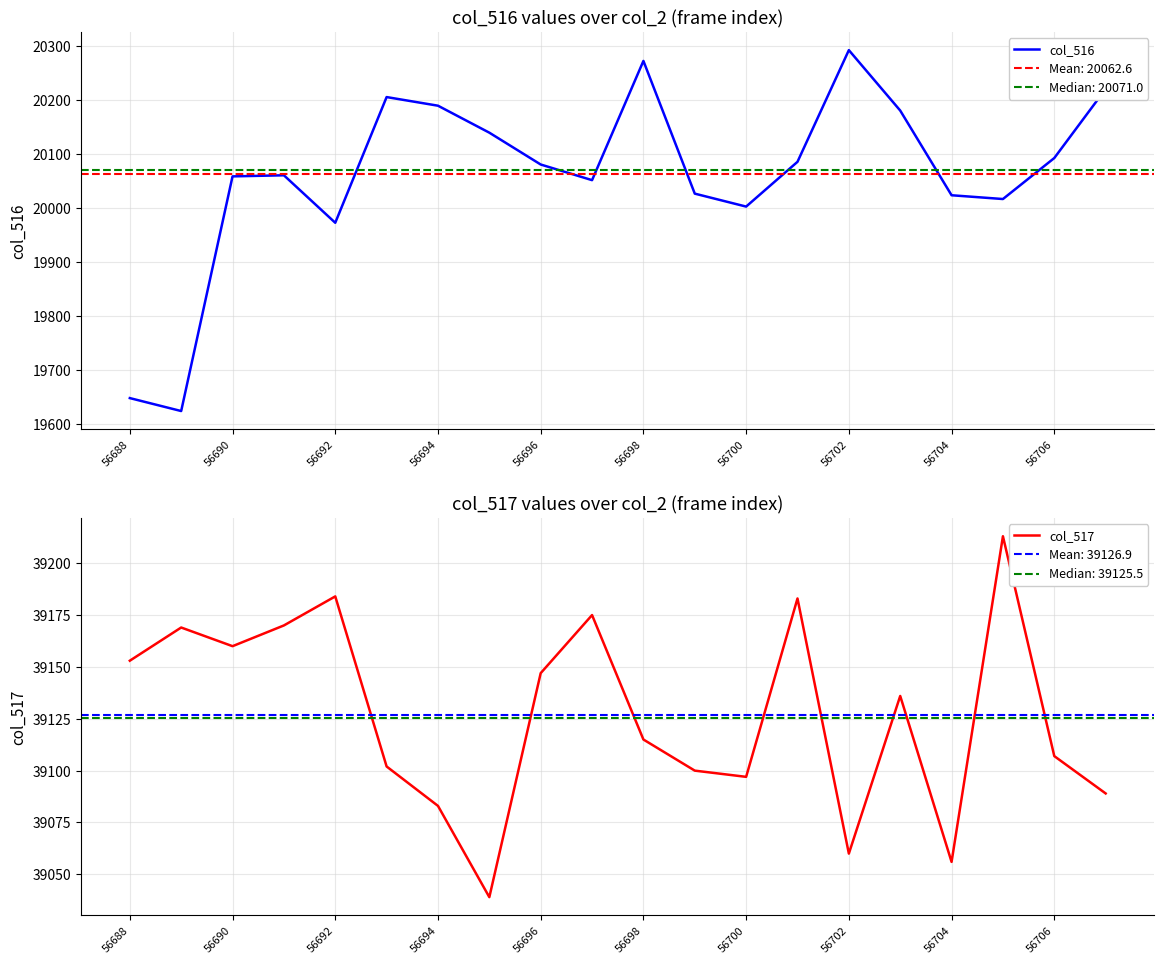

True or false: col_516 has a value of 29981 at 11.

False